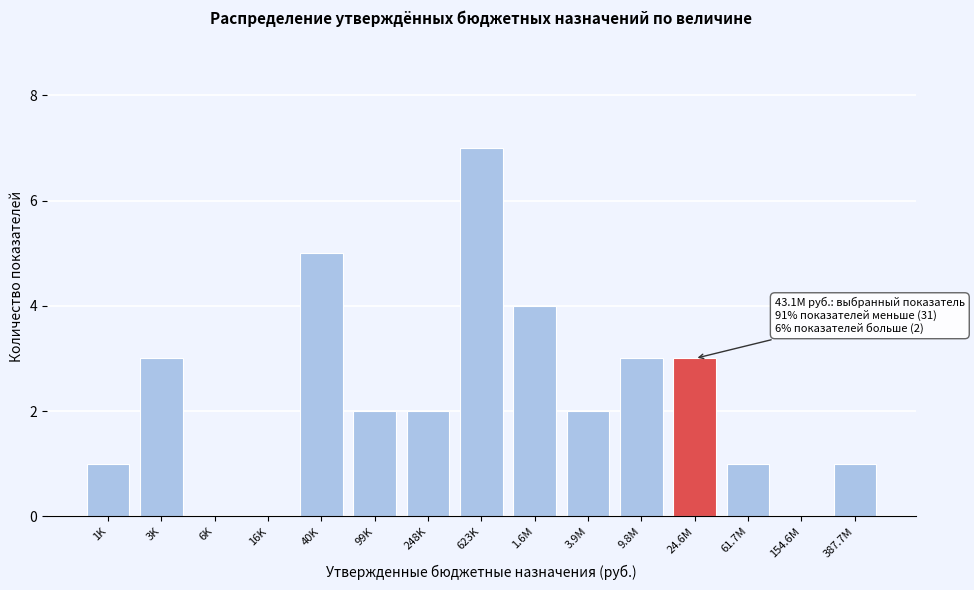

Reading left to right, transcribe all the data shown in this chart.

1K=1	3K=3	6K=0	16K=0	40K=5	99K=2	248K=2	623K=7	1.6M=4	3.9M=2	9.8M=3	24.6M=3	61.7M=1	154.6M=0	387.7M=1